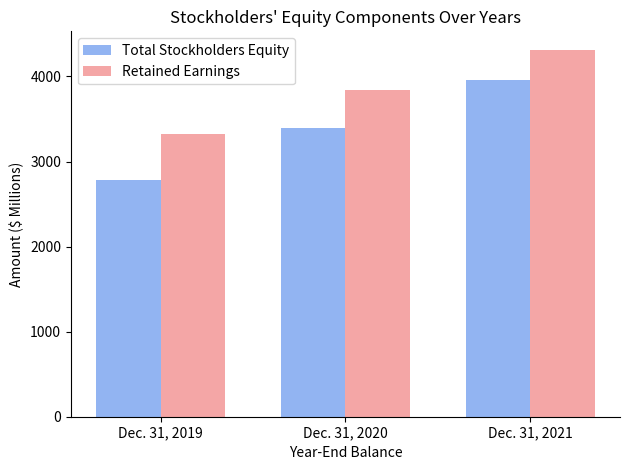

True or false: Retained Earnings has a value of 6031.1 at Dec. 31, 2021.

False